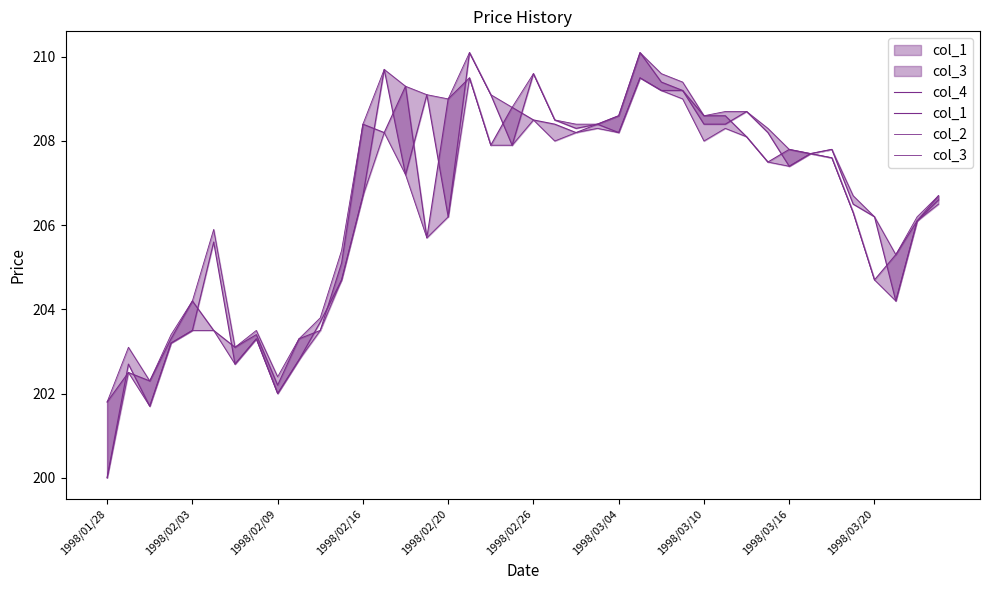

At how many categories does at least one series exceed 203?

37